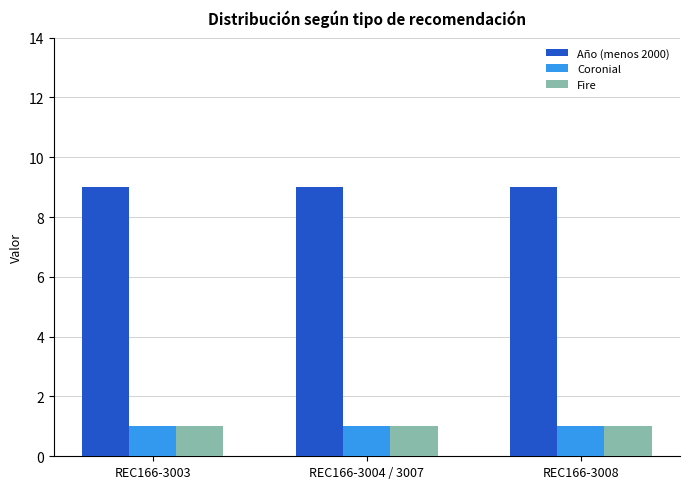

Is the value of Año (menos 2000) at REC166-3004 / 3007 greater than the value of Coronial at REC166-3008?

Yes